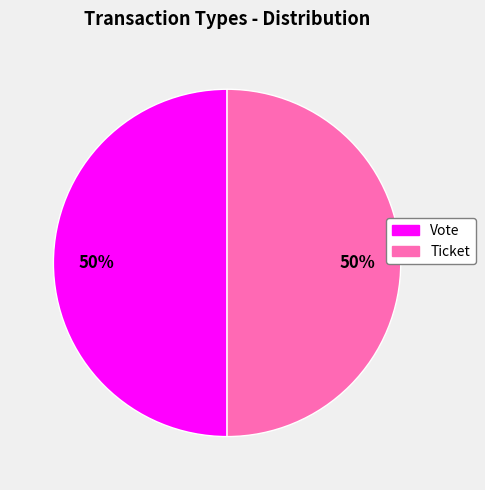

Is the sum of Ticket and Vote greater than half?

Yes